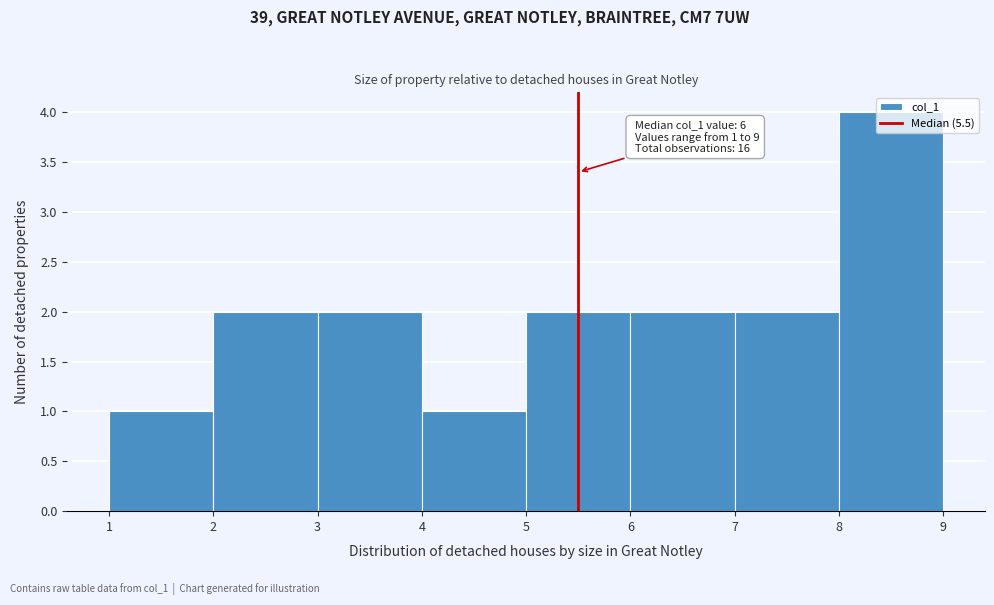

Over which range of the x-axis is the bar tallest?

8 to 9